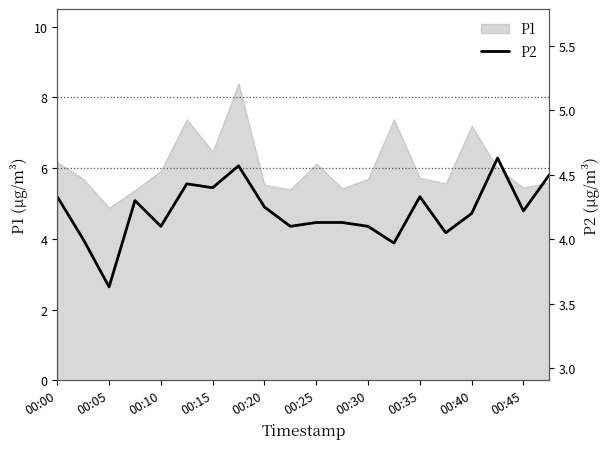

The value of P1 at 00:20 is 2.8. True or false?

False